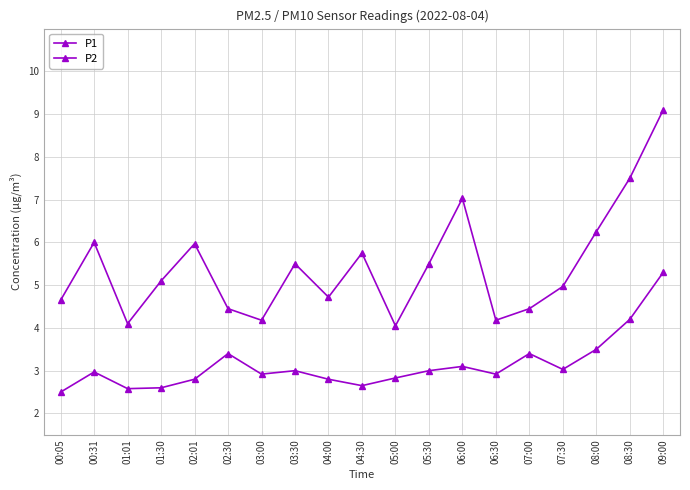

What position from the right is 02:30?

14